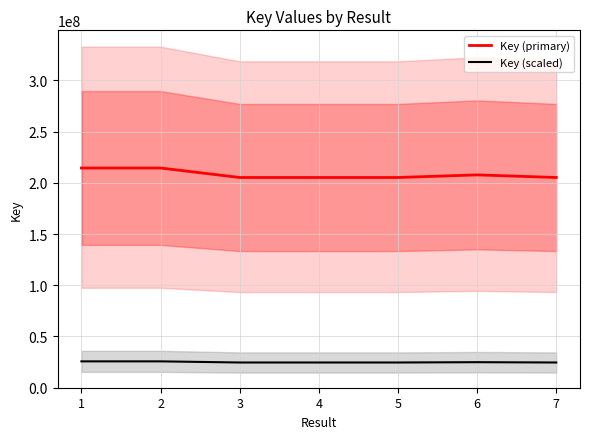

Reading left to right, what are all the values shown in this chart?

Key (primary): 214439770.0	214439916.0	205189298.0	205188626.0	205188078.0	207743332.0	205188131.0
Key (scaled): 25732772.4	25732789.9	24622715.8	24622635.1	24622569.4	24929199.8	24622575.7